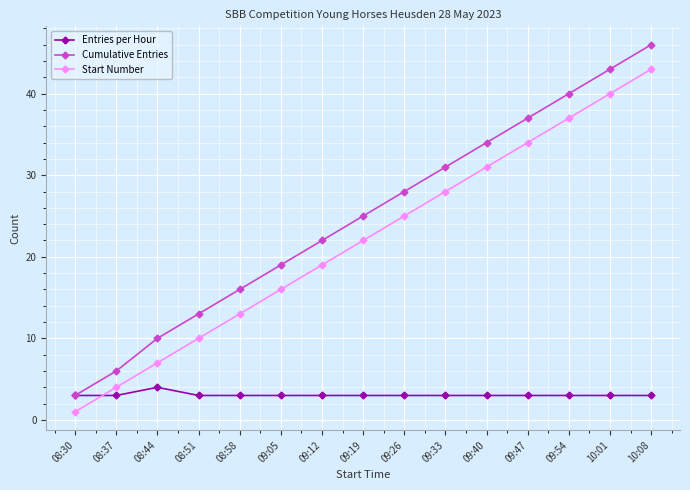

True or false: Cumulative Entries has a value of 71 at 10:08.

False